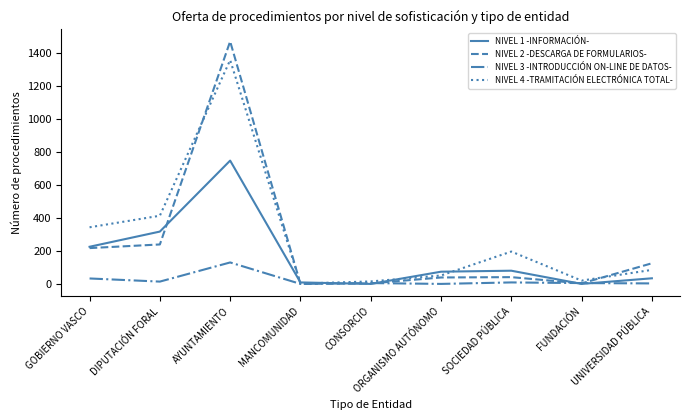

The value of NIVEL 1 -INFORMACIÓN- at UNIVERSIDAD PÚBLICA is 34. True or false?

True